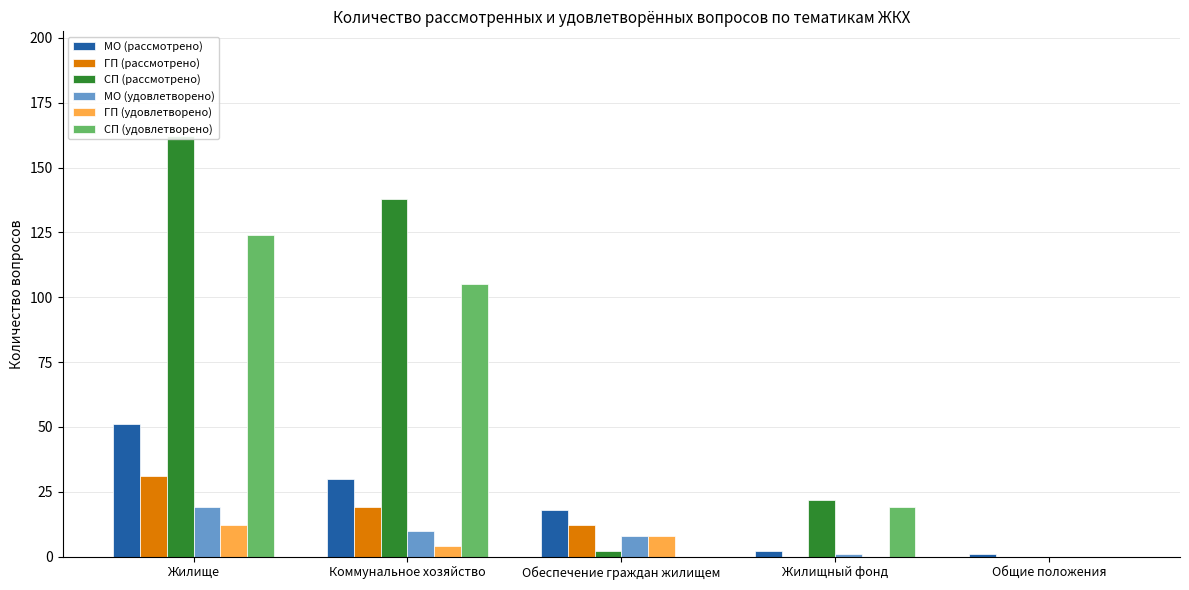

What is the difference between the second highest and minimum values in the СП (удовлетворено) series?

105